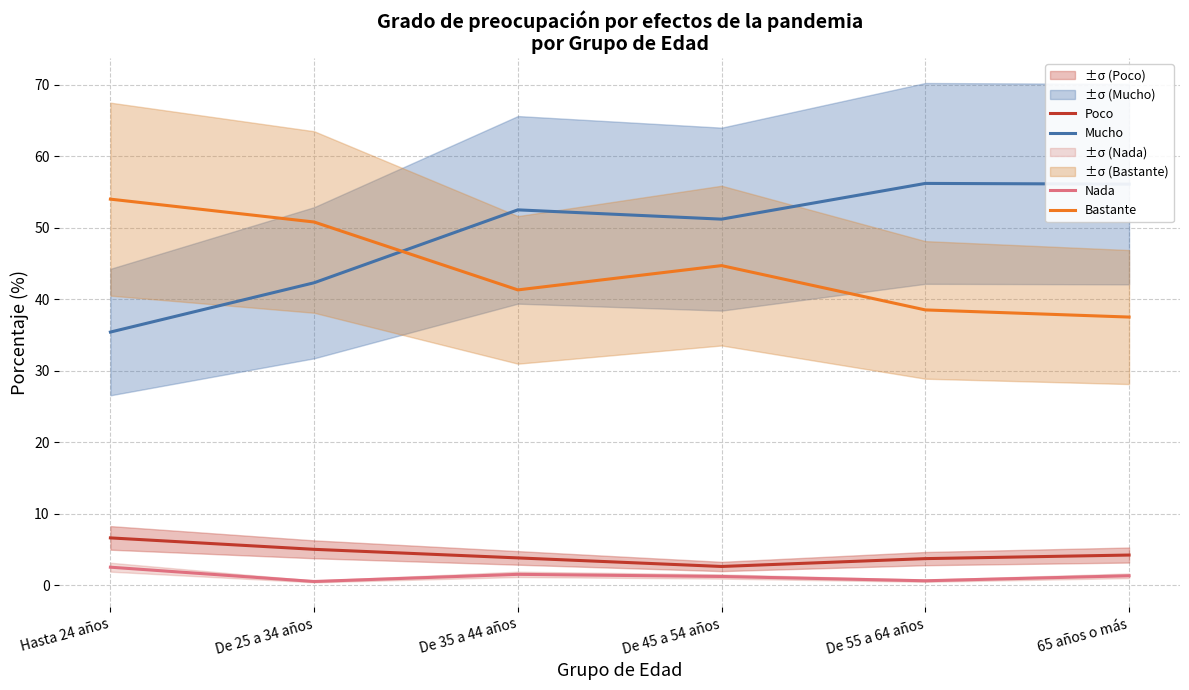

What is the value of the Poco point at the 4th from the left?

2.6